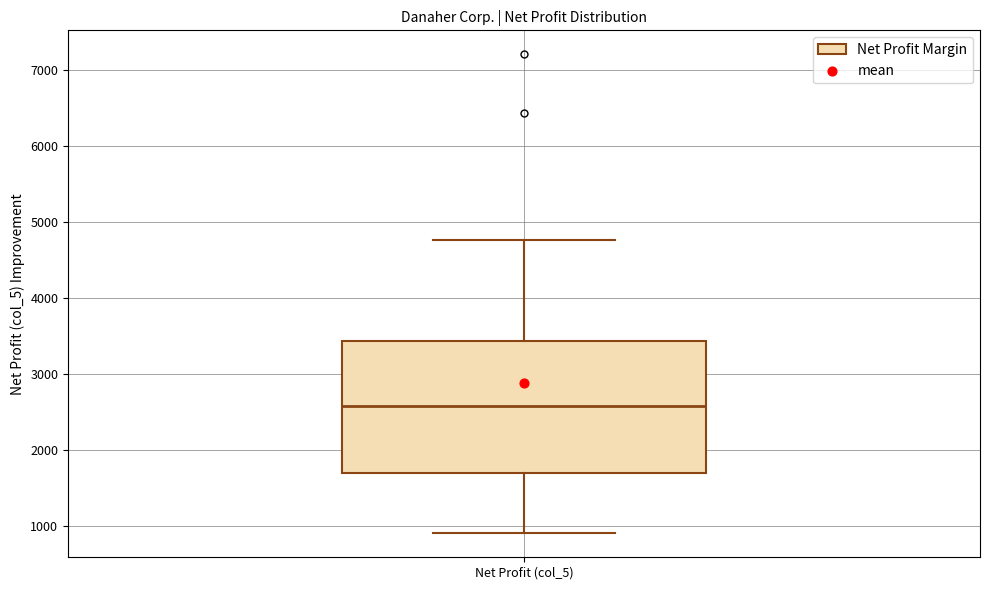

Transcribe this box plot: give where the median line is, the range the box spans, and where the two whiskers end, as read against the y-axis. The values are not printed on the chart, so give them approximately, as read against the axis.

median 2600, box 1700 to 3400, whiskers 900 to 4800